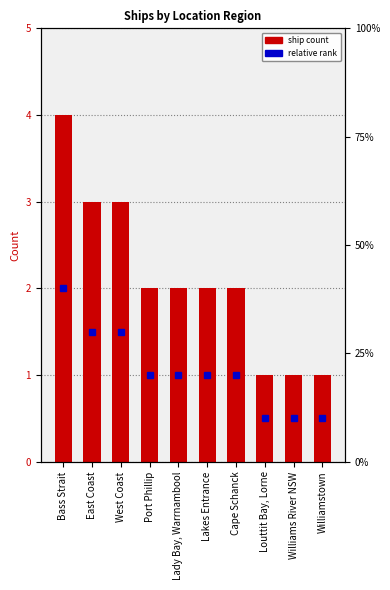

What is the ratio of the value at Williams River NSW to the value at East Coast?

0.3